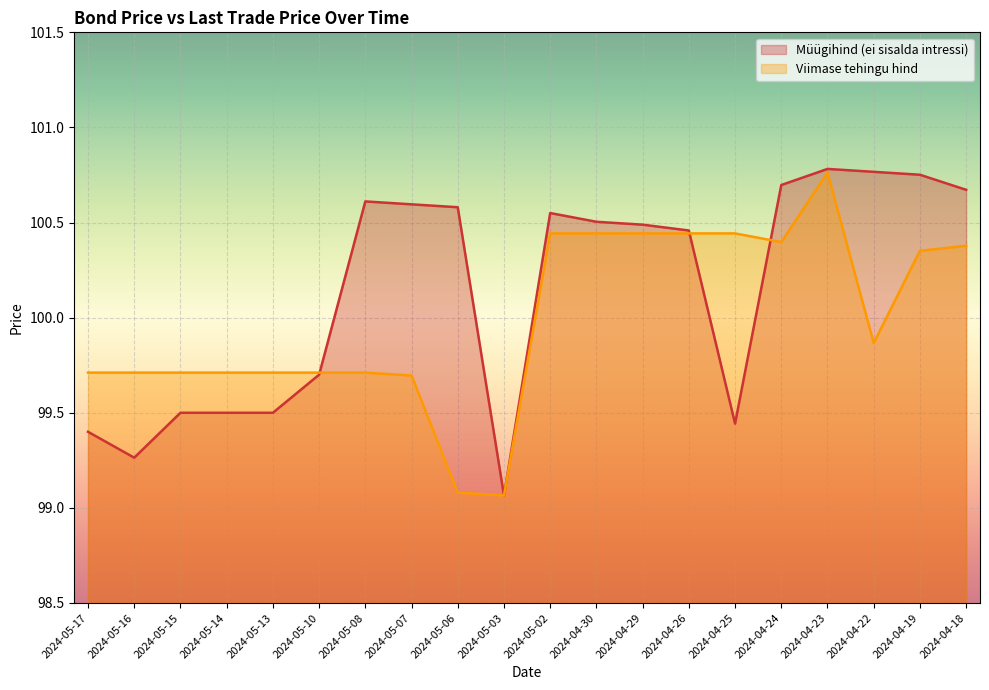

The value of Viimase tehingu hind at 2024-04-23 is 100.8. True or false?

True